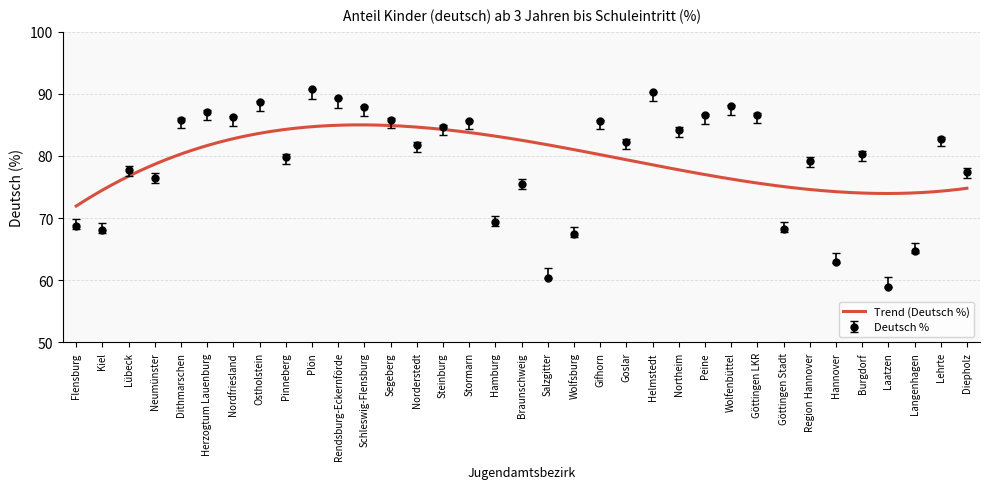

Rank the categories by value from highest to lowest.

Plön, Helmstedt, Rendsburg-Eckernförde, Ostholstein, Wolfenbüttel, Schleswig-Flensburg, Herzogtum Lauenburg, Göttingen LKR, Peine, Nordfriesland, Dithmarschen, Segeberg, Stormarn, Gifhorn, Steinburg, Northeim, Lehrte, Goslar, Norderstedt, Burgdorf, Pinneberg, Region Hannover, Lübeck, Diepholz, Neumünster, Braunschweig, Hamburg, Flensburg, Göttingen Stadt, Kiel, Wolfsburg, Langenhagen, Hannover, Salzgitter, Laatzen